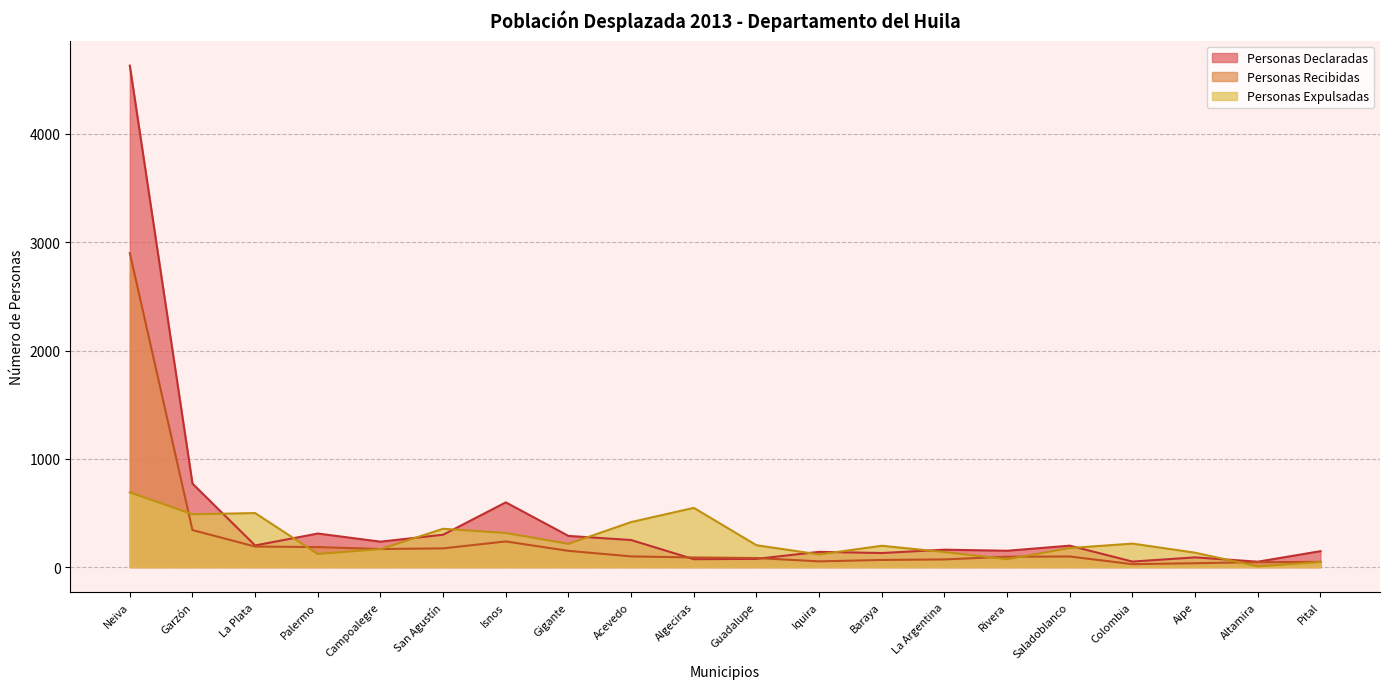

What is the difference between the maximum and second lowest values in the Personas Recibidas series?

2864